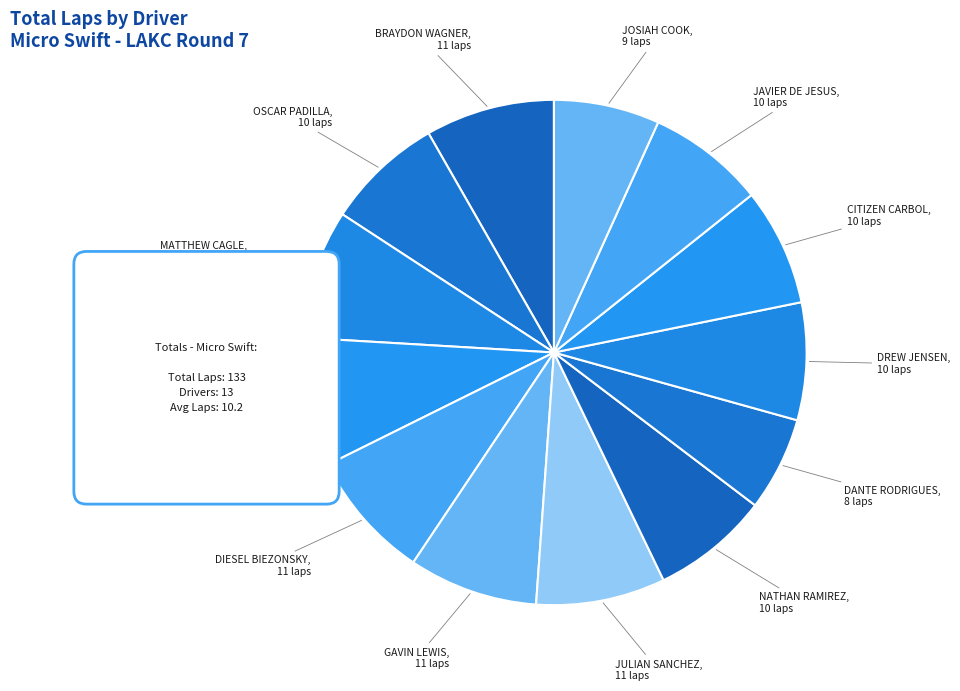

To the nearest percent, what portion does TROY FERGUSON represent?

8%